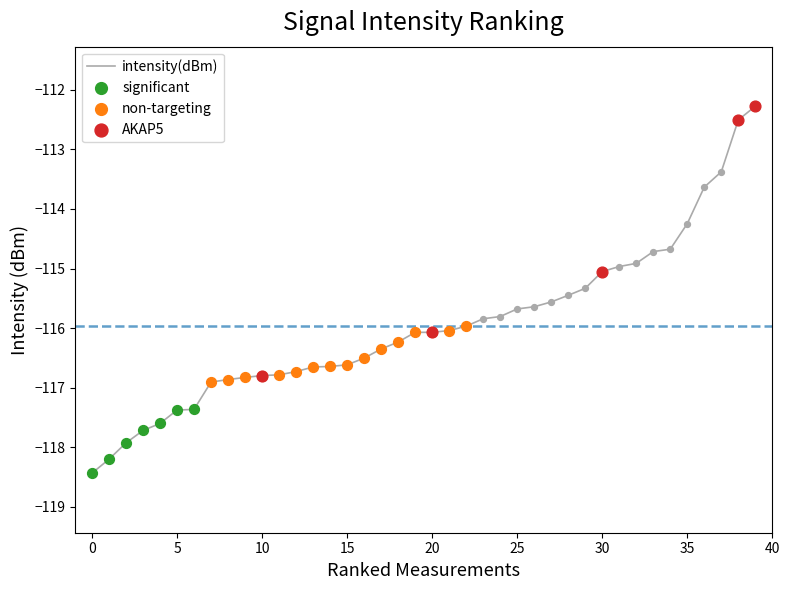

What is the maximum value shown in the chart?

-112.3